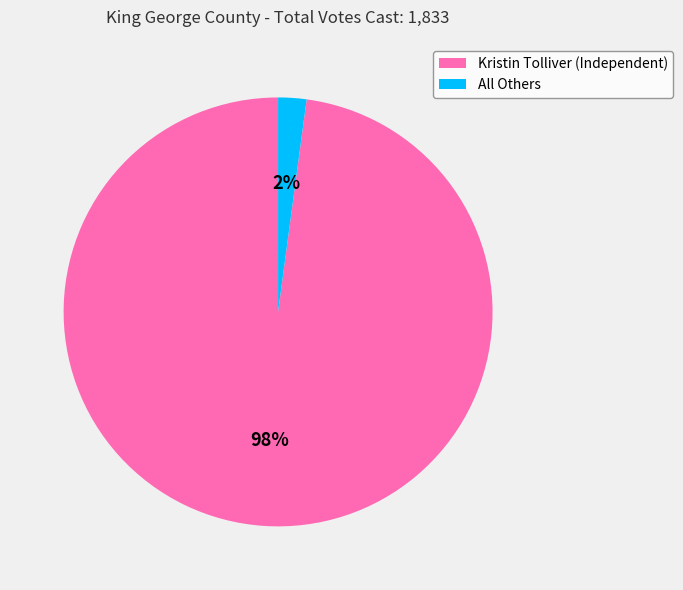

Which has a higher value, All Others or Kristin Tolliver (Independent)?

Kristin Tolliver (Independent)